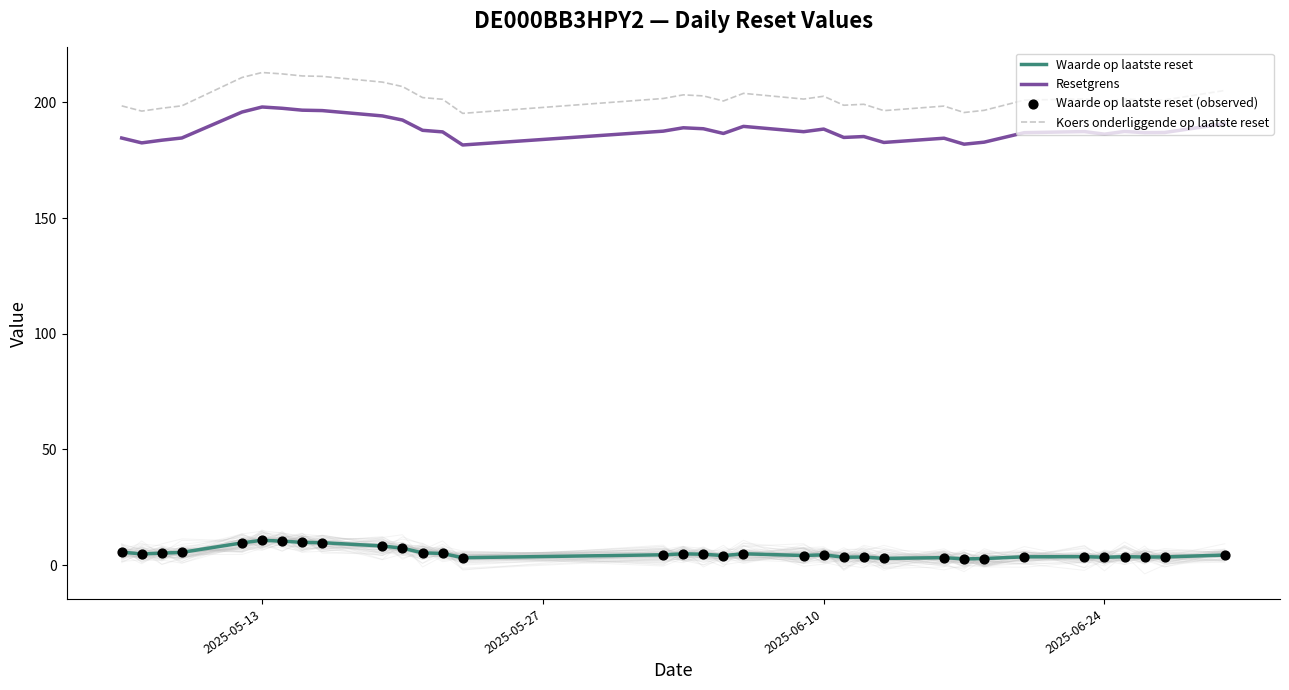

What are all the series names shown in the legend?

Waarde op laatste reset, Resetgrens, Koers onderliggende op laatste reset, Waarde op laatste reset (observed)